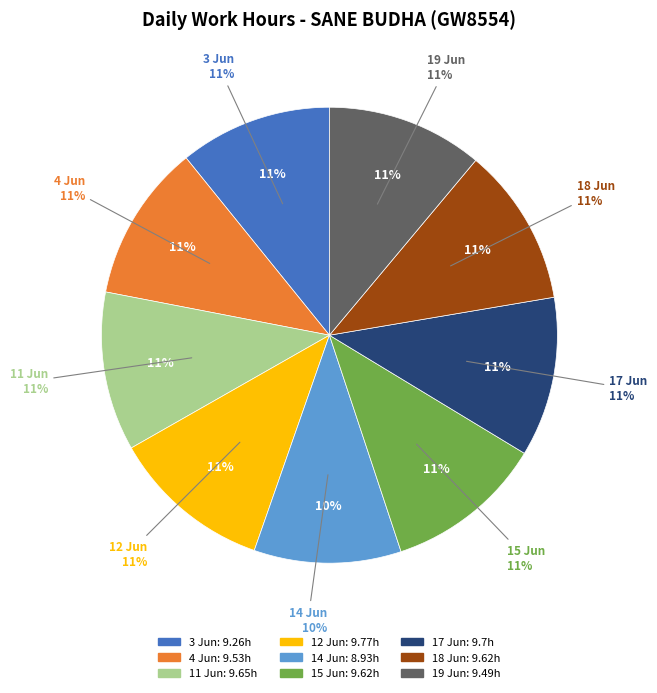

True or false: 19 Jun accounts for 1% of the total.

False